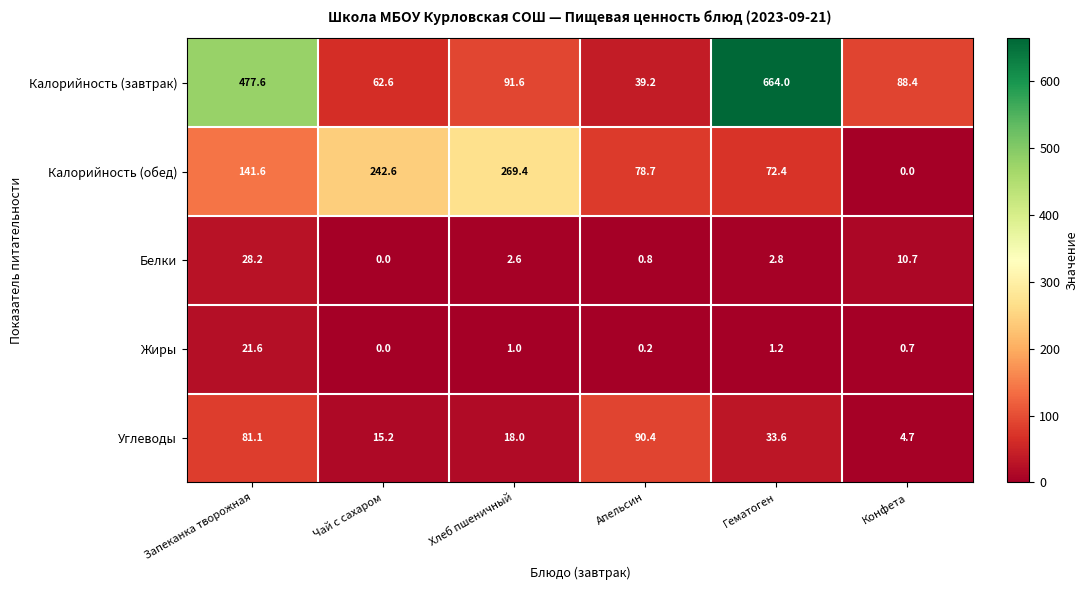

Is it true that Калорийность (обед) equals 361.5 at Чай с сахаром?

False